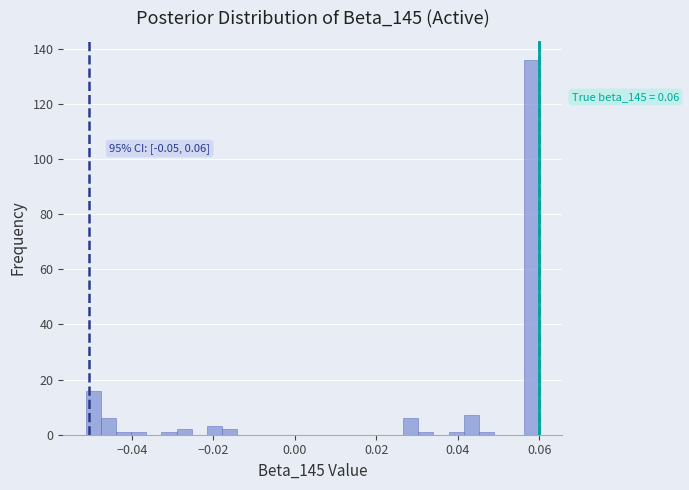

Read against the x-axis, roughly where is the centre of the tallest bar?

0.058